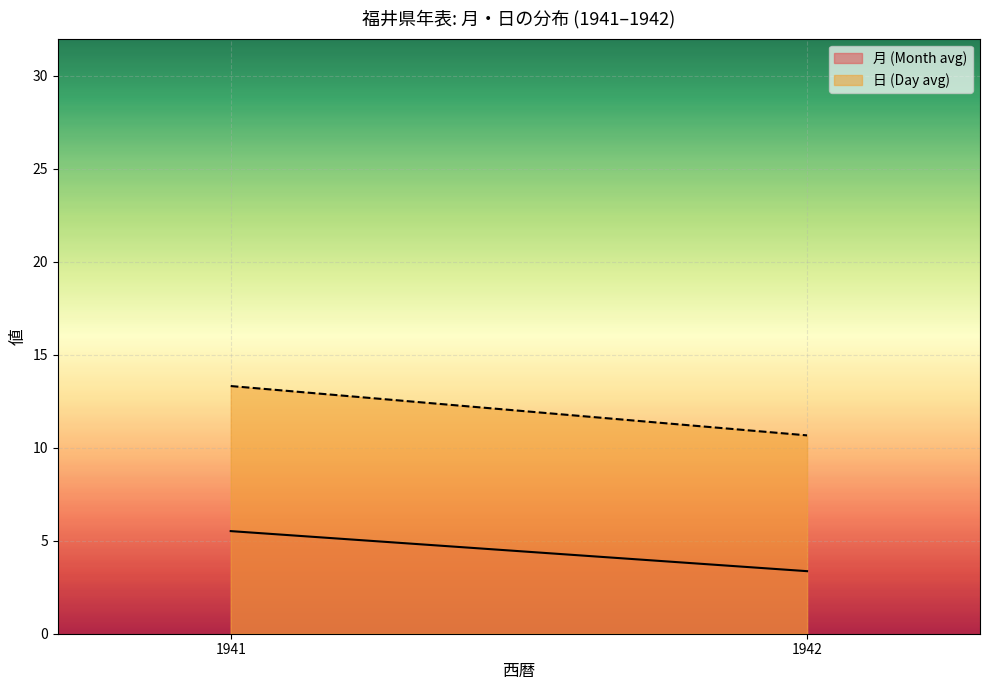

How many data points in 月 (Month avg) are less than 5?

1